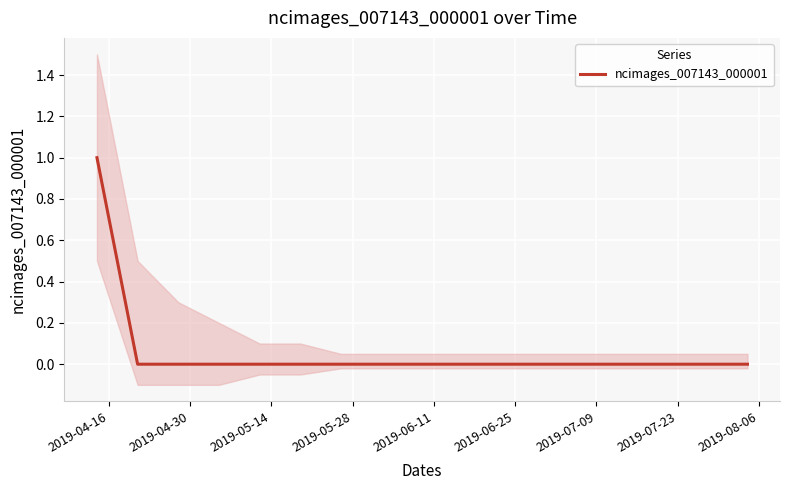

True or false: there are more than 0 points higher than both neighbors.

False